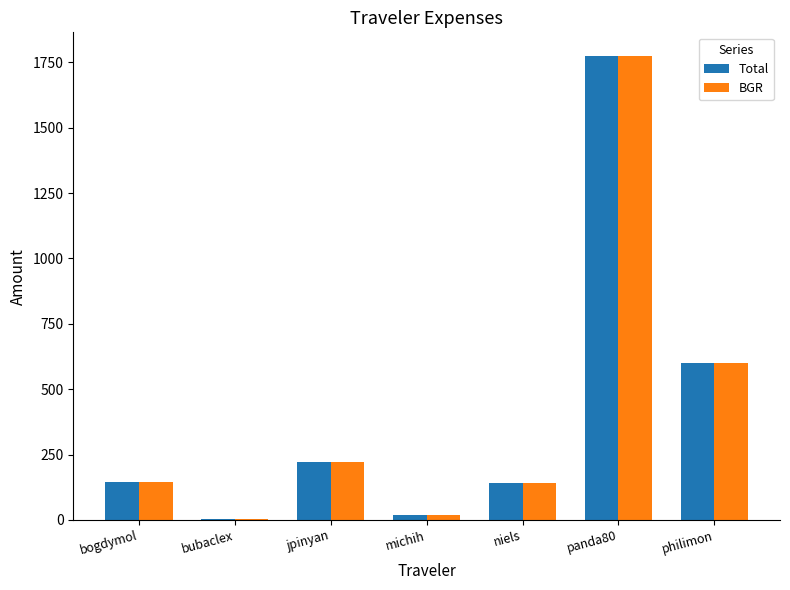

True or false: Total has a value of 139.4 at niels.

True